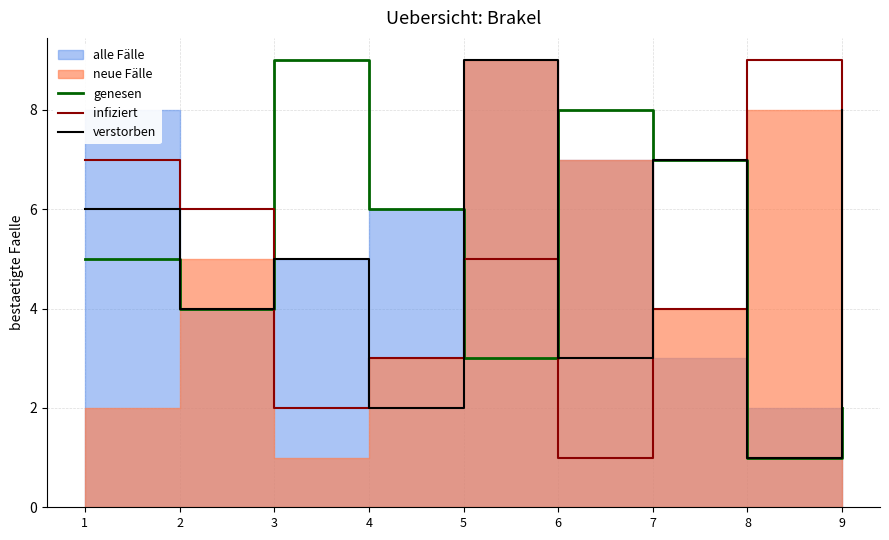

How many times do infiziert and genesen cross each other?

4